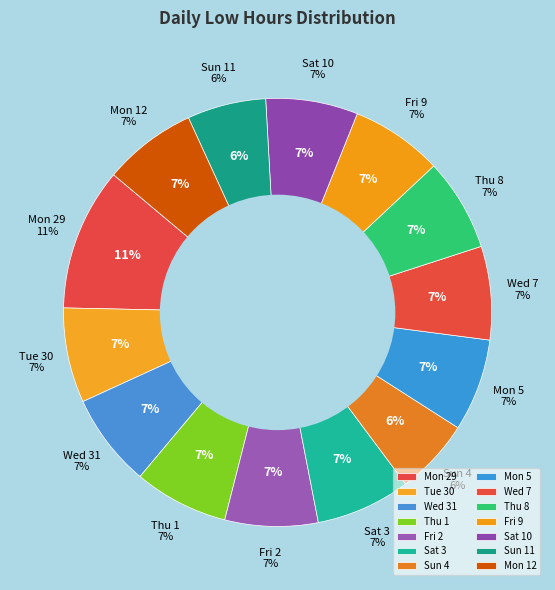

What is the ratio of the value at Sat 10 to the value at Tue 30?

1.0